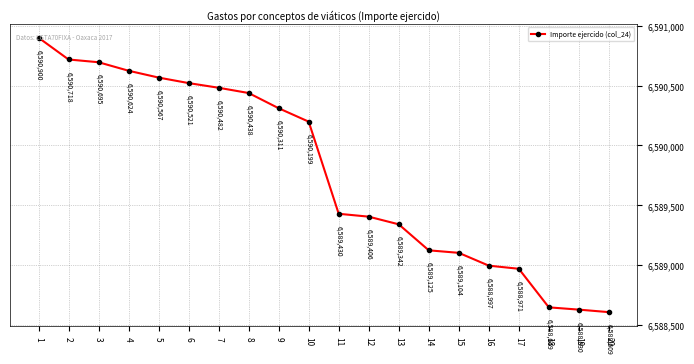

Which category has the highest value across all series?

1